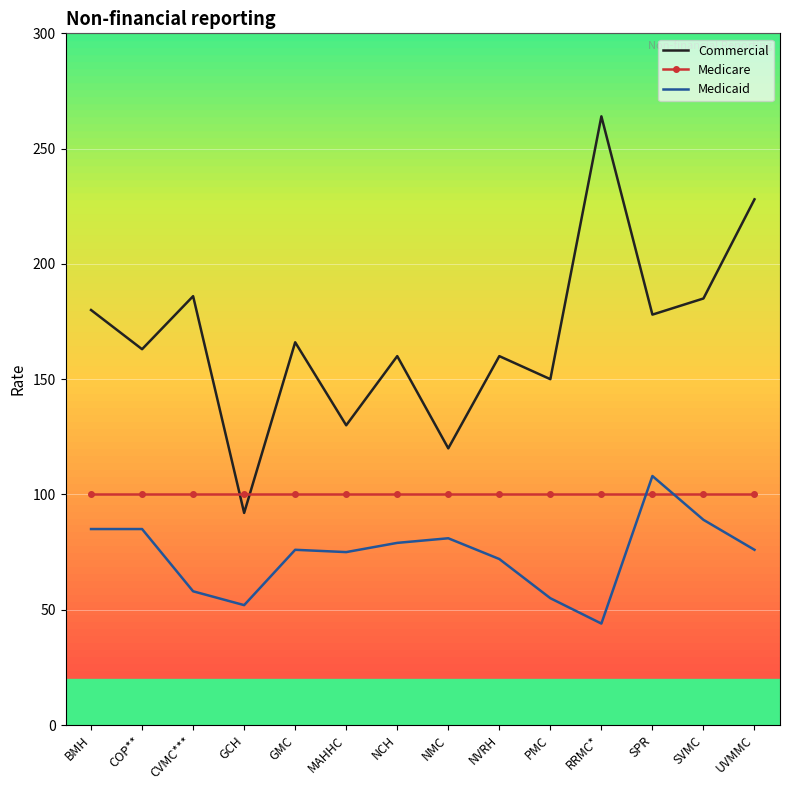

What value does the Commercial series have at UVMMC?

228